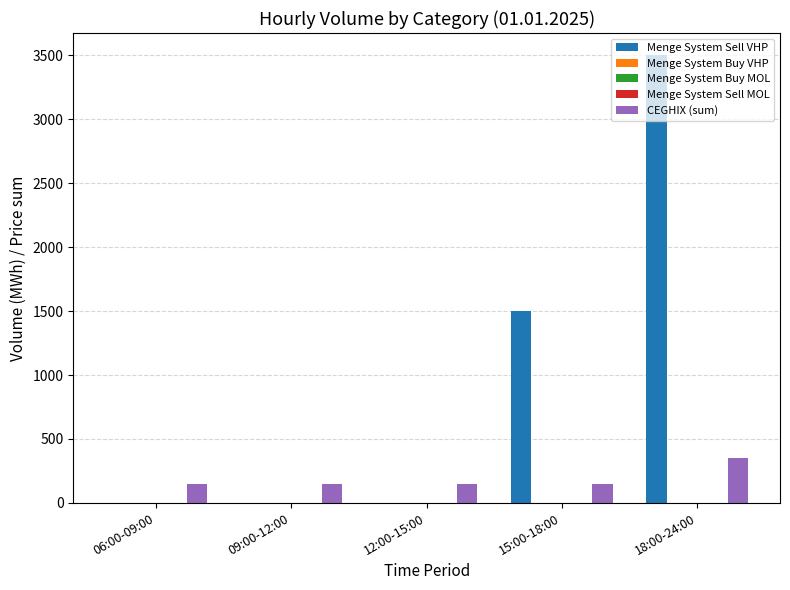

What is the difference between the highest and lowest values at 06:00-09:00?

149.5